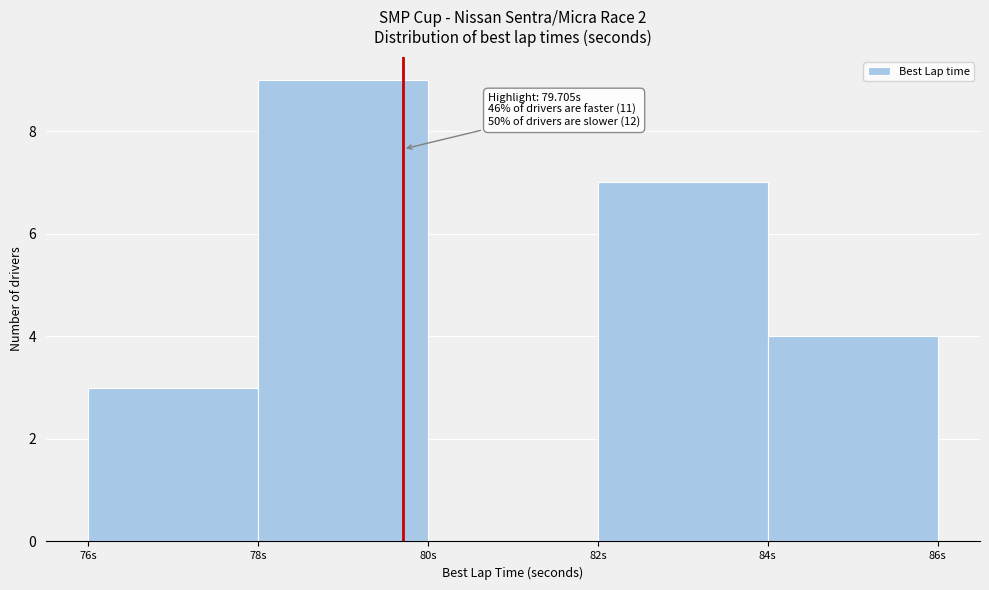

Which range on the x-axis has the tallest bar?

78 to 80